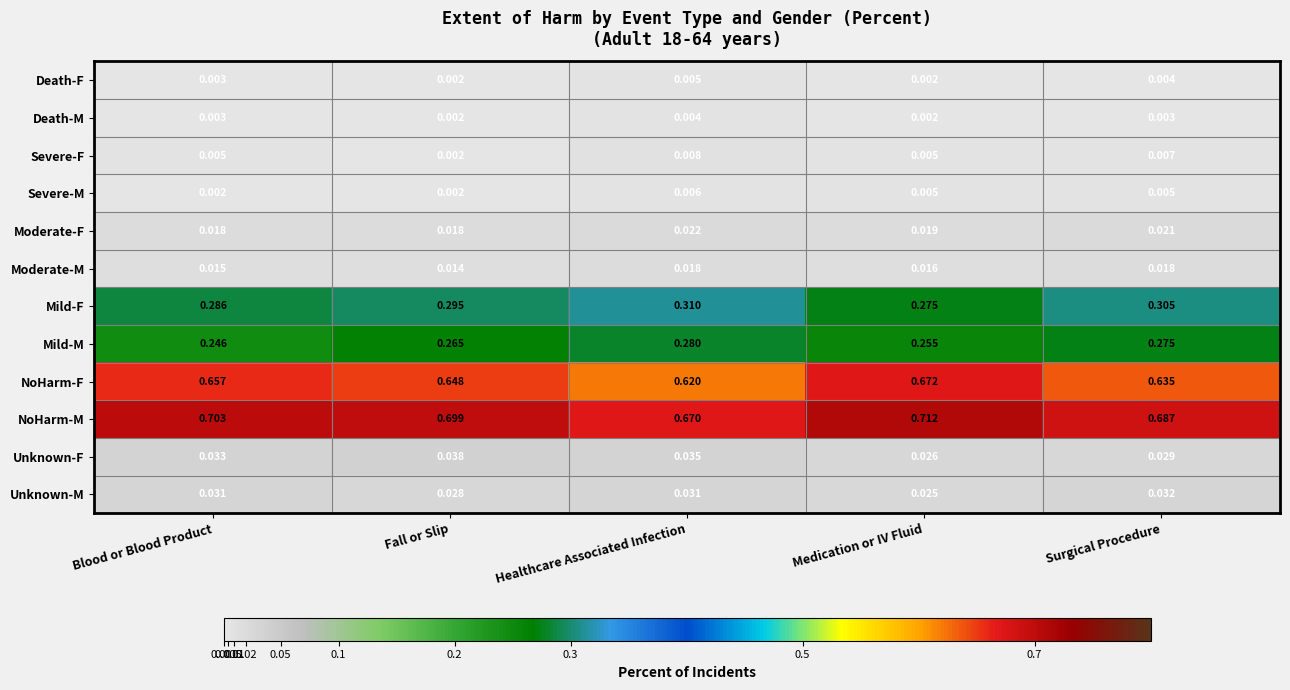

Which series has the largest total across all categories?

NoHarm-M